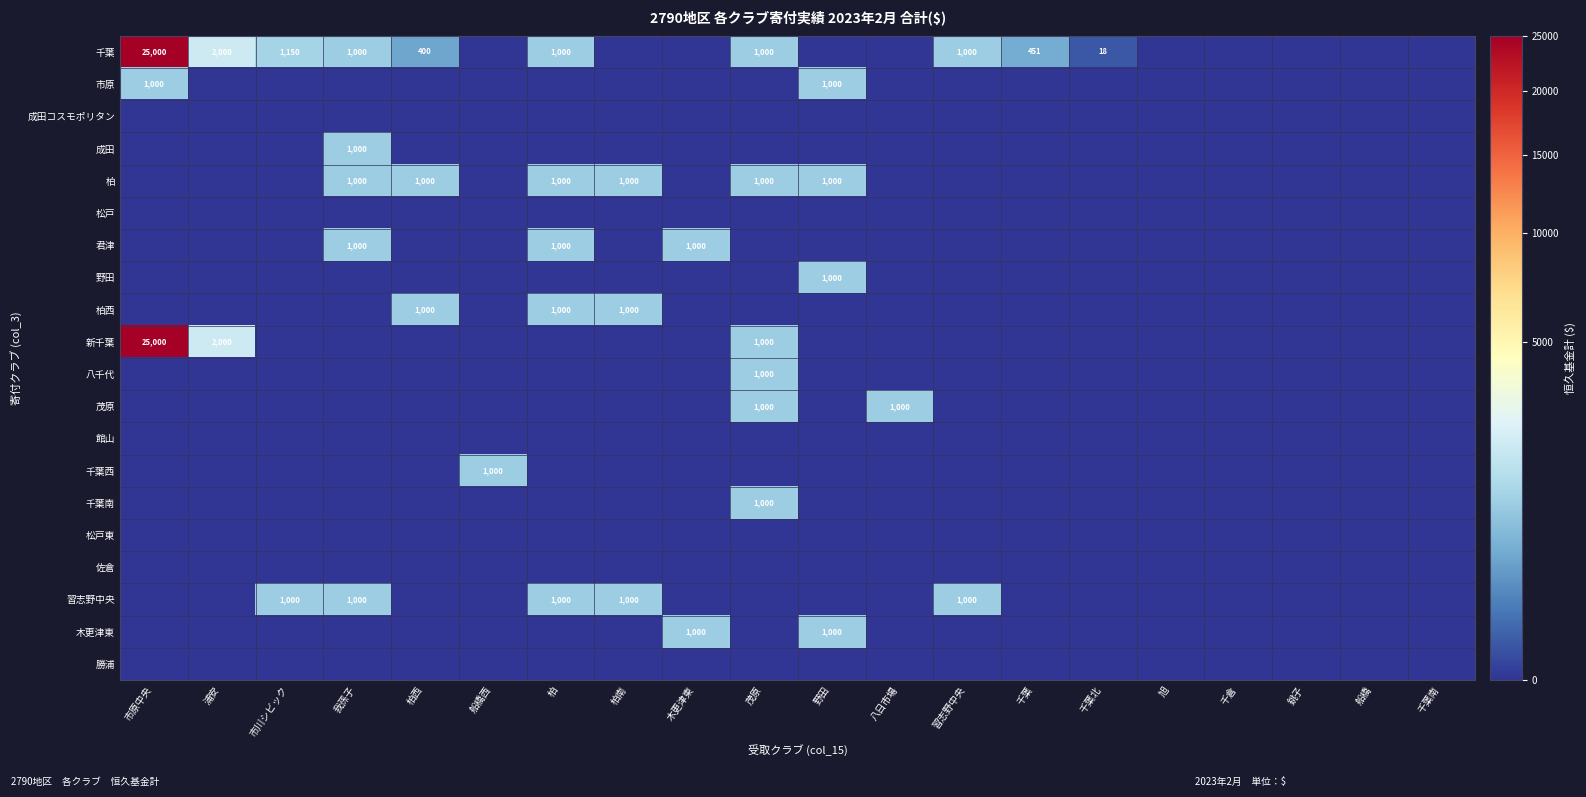

At how many categories does at least one series exceed 23331?

1